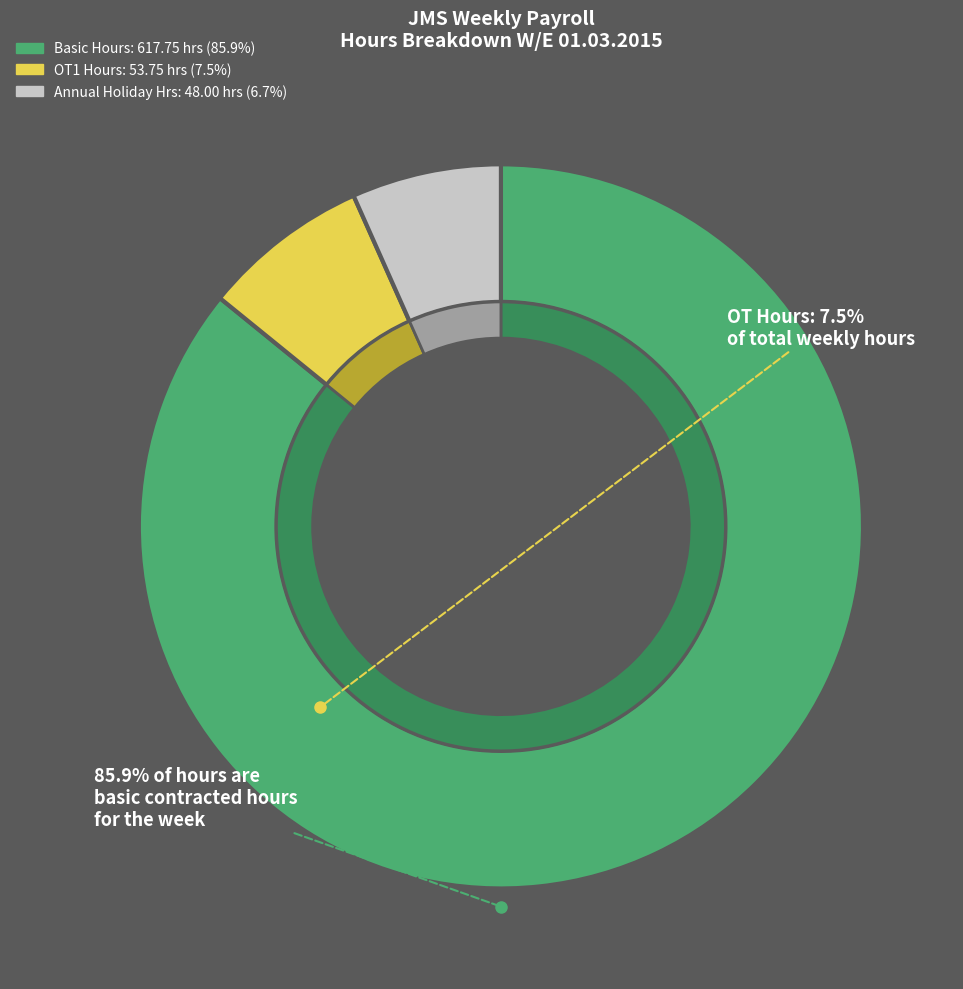

Count the number of slices in the pie.

3